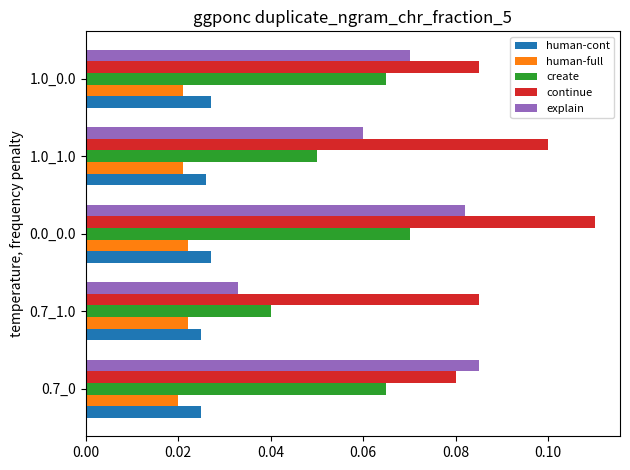

True or false: explain has a value of 0.1 at 1.0_0.0.

True